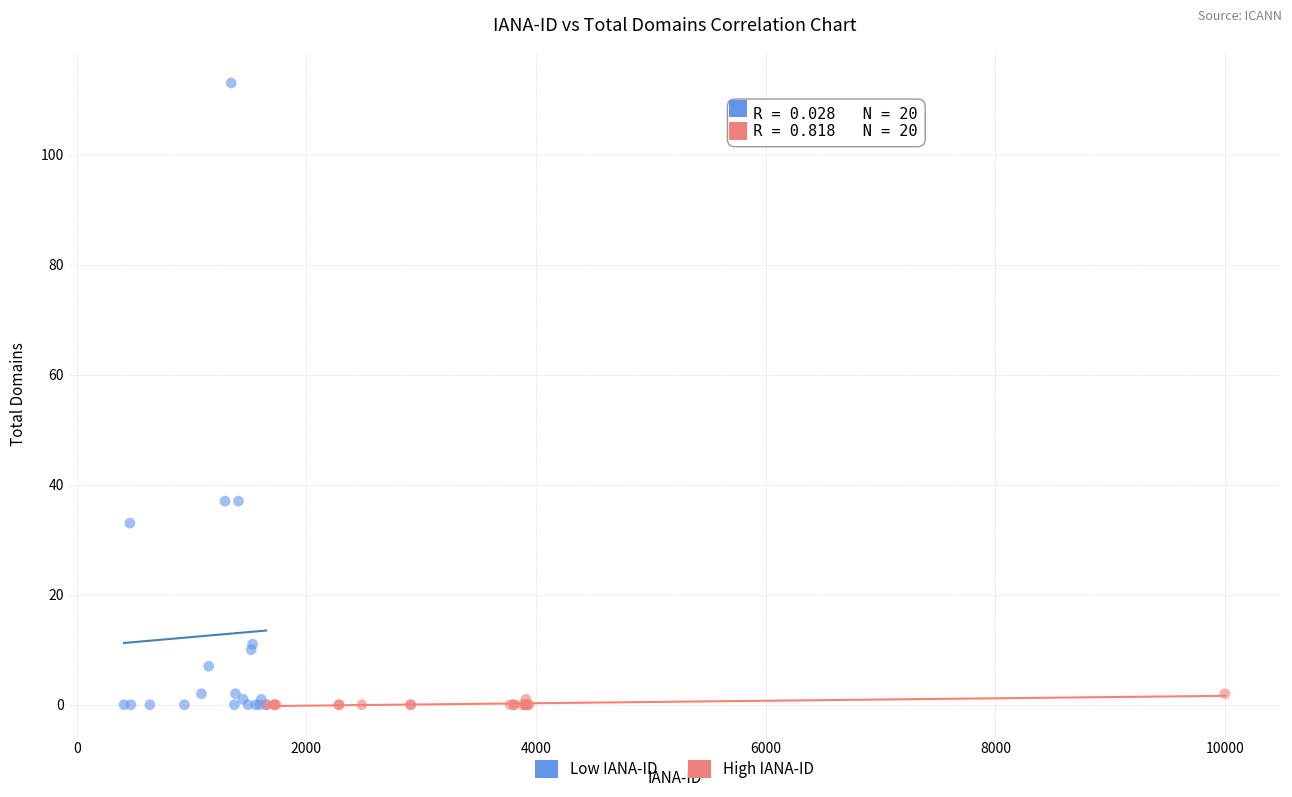

Which series has the largest Y range (max minus min)?

Low IANA-ID